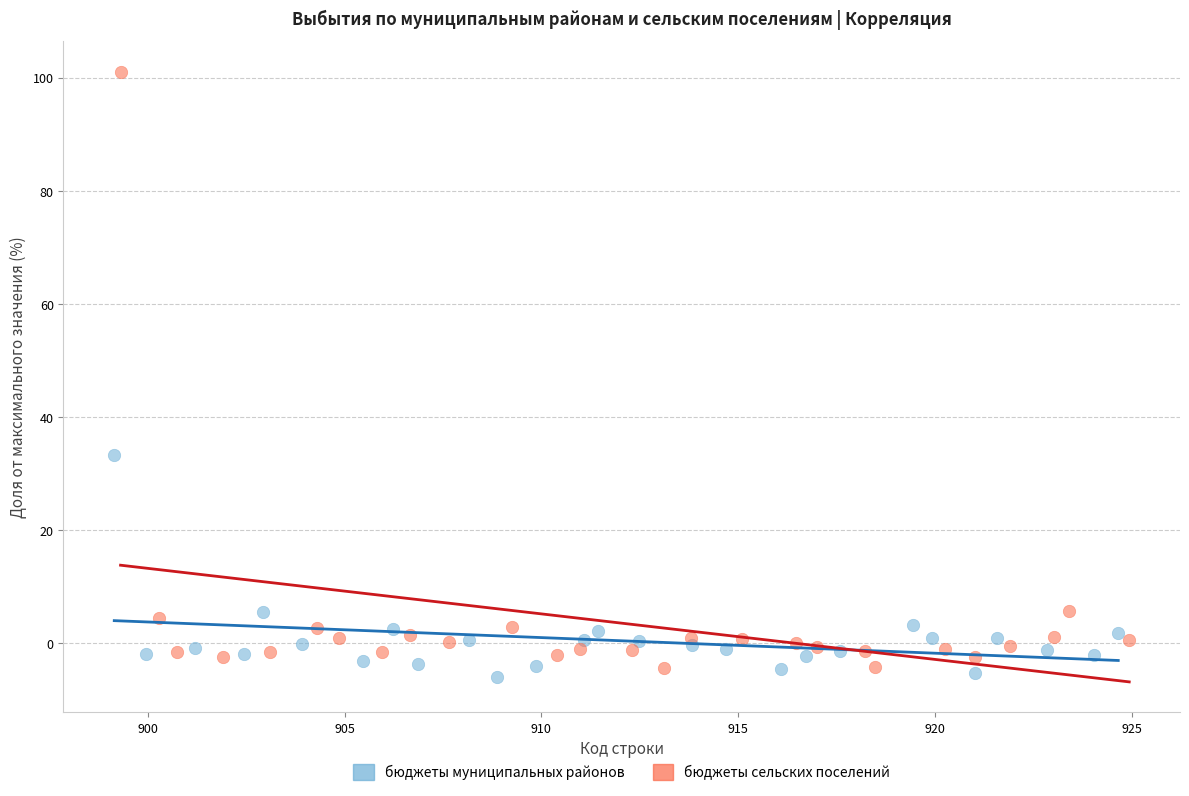

Which series contains the highest Y value?

бюджеты сельских поселений